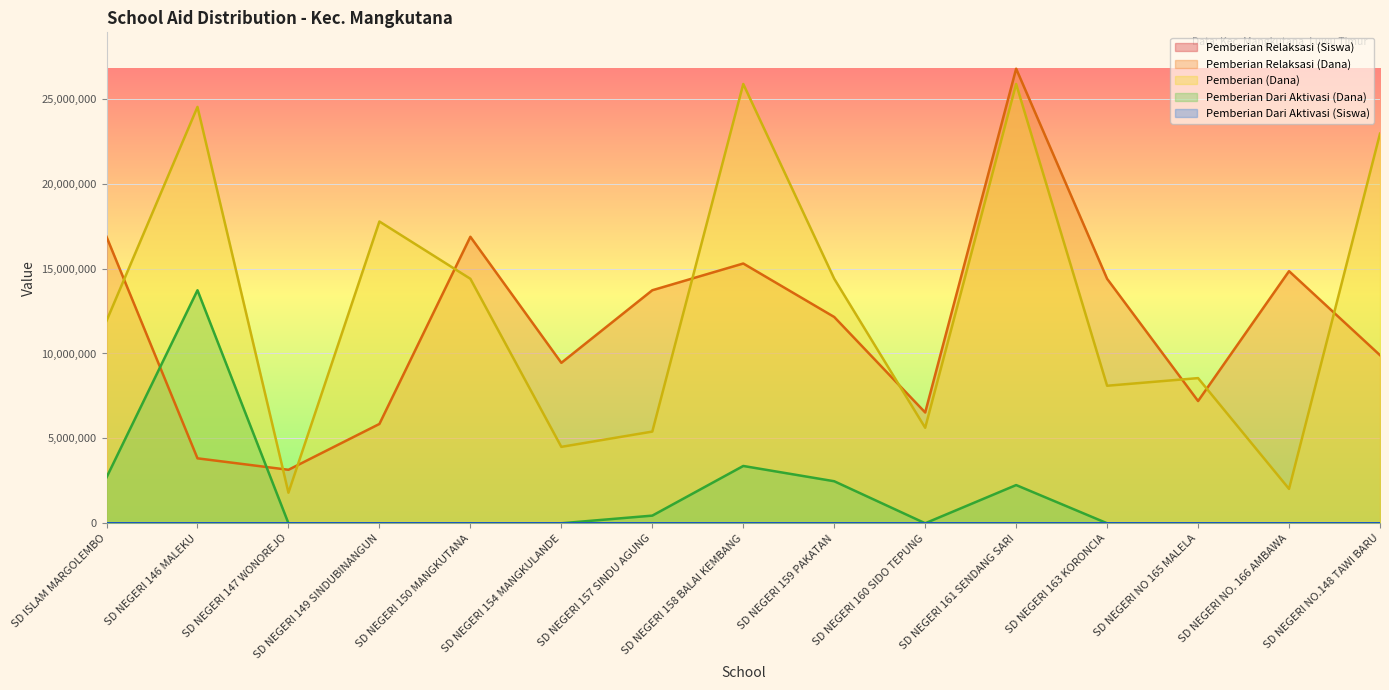

Where is the first local maximum for Pemberian Dari Aktivasi (Dana)?

SD NEGERI 146 MALEKU